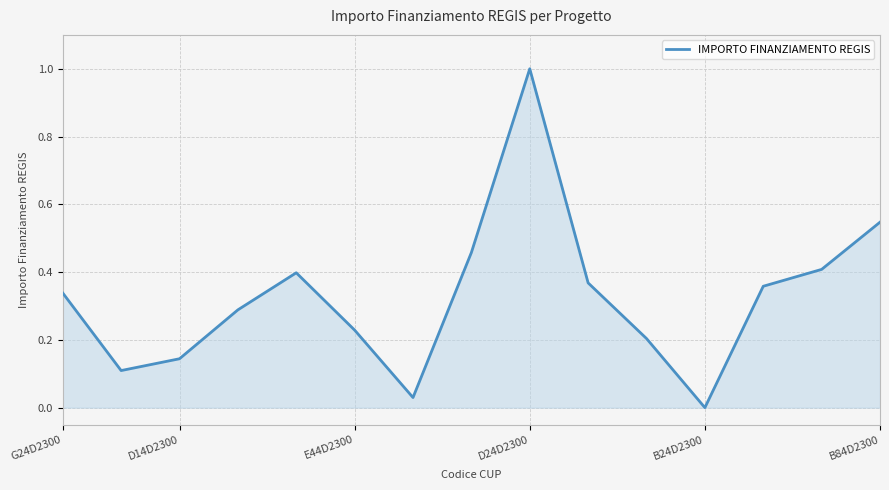

True or false: there are more than 2 points higher than both neighbors.

False